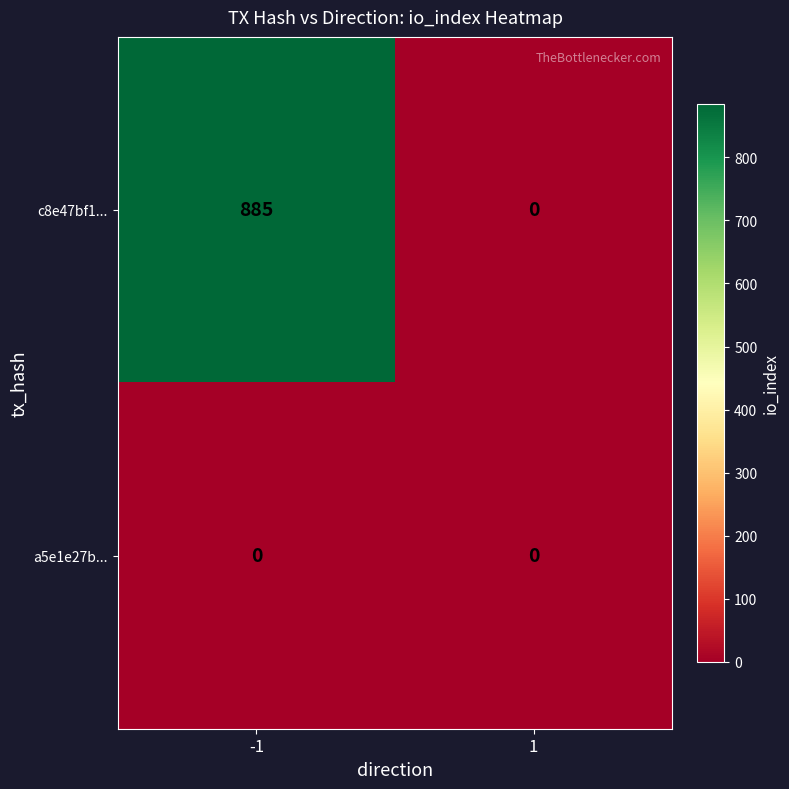

What is the difference between the maximum and minimum values in the c8e47bf1... series?

885